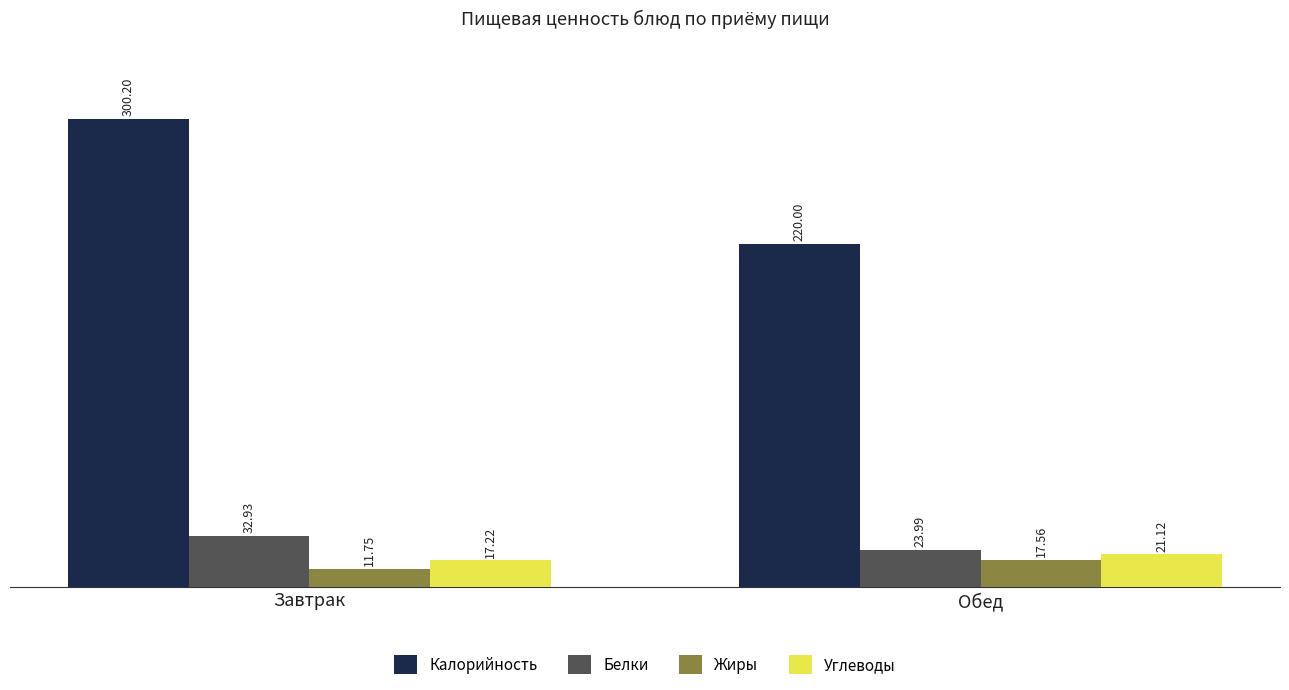

At which label does Жиры first exceed 17?

Обед